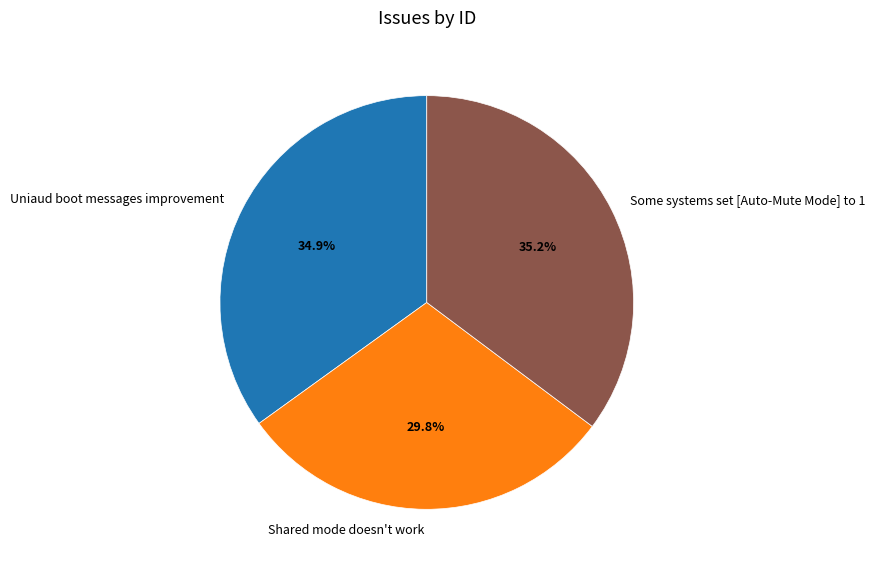

How many segments does this pie chart have?

3